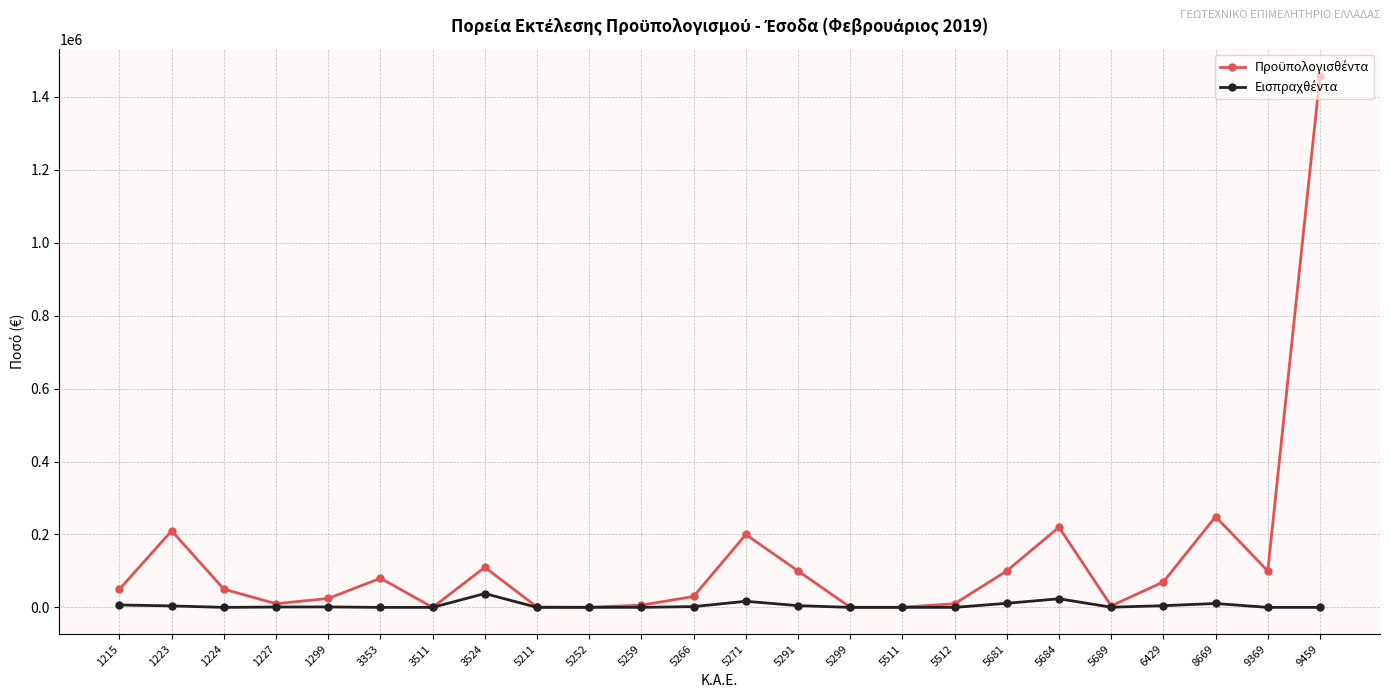

What is the maximum value shown in the chart?

1458331.4